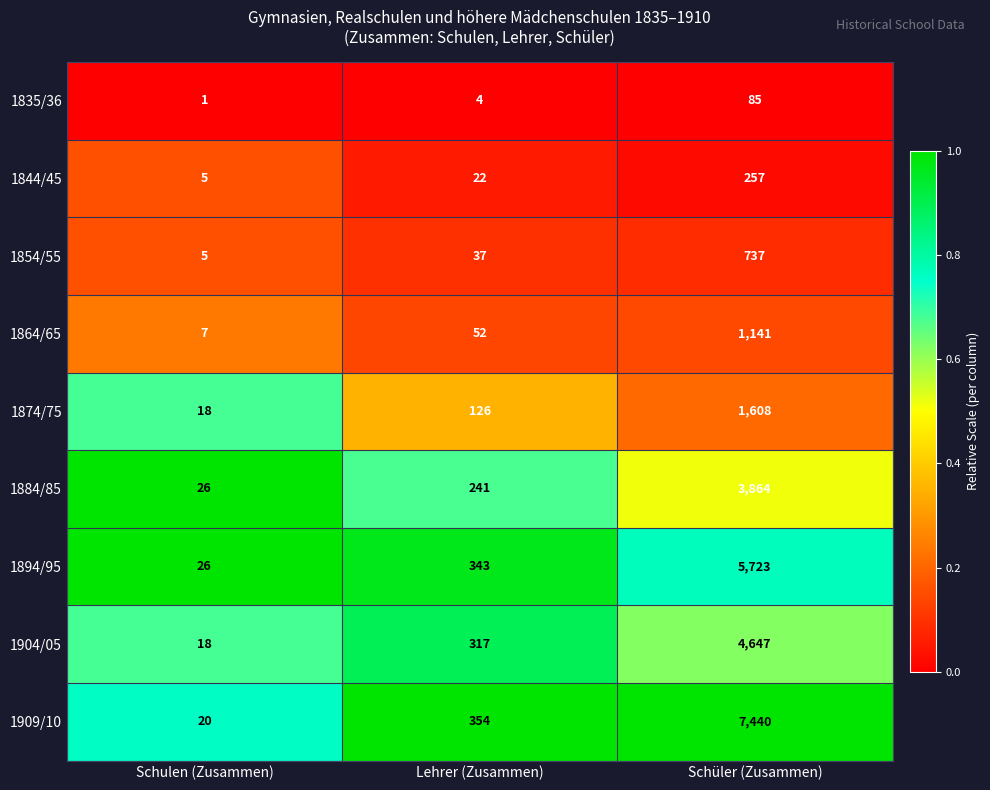

True or false: 1854/55 has a value of 1322 at Schüler (Zusammen).

False